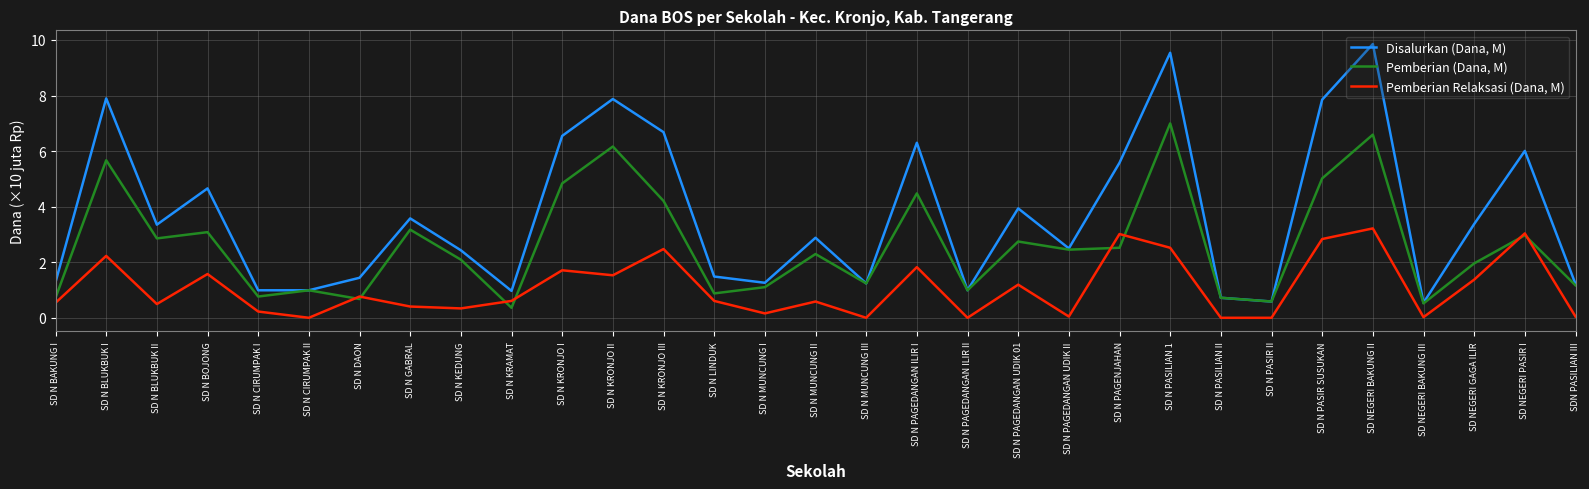

True or false: Disalurkan (Dana, M) and Pemberian Relaksasi (Dana, M) intersect in this chart.

False